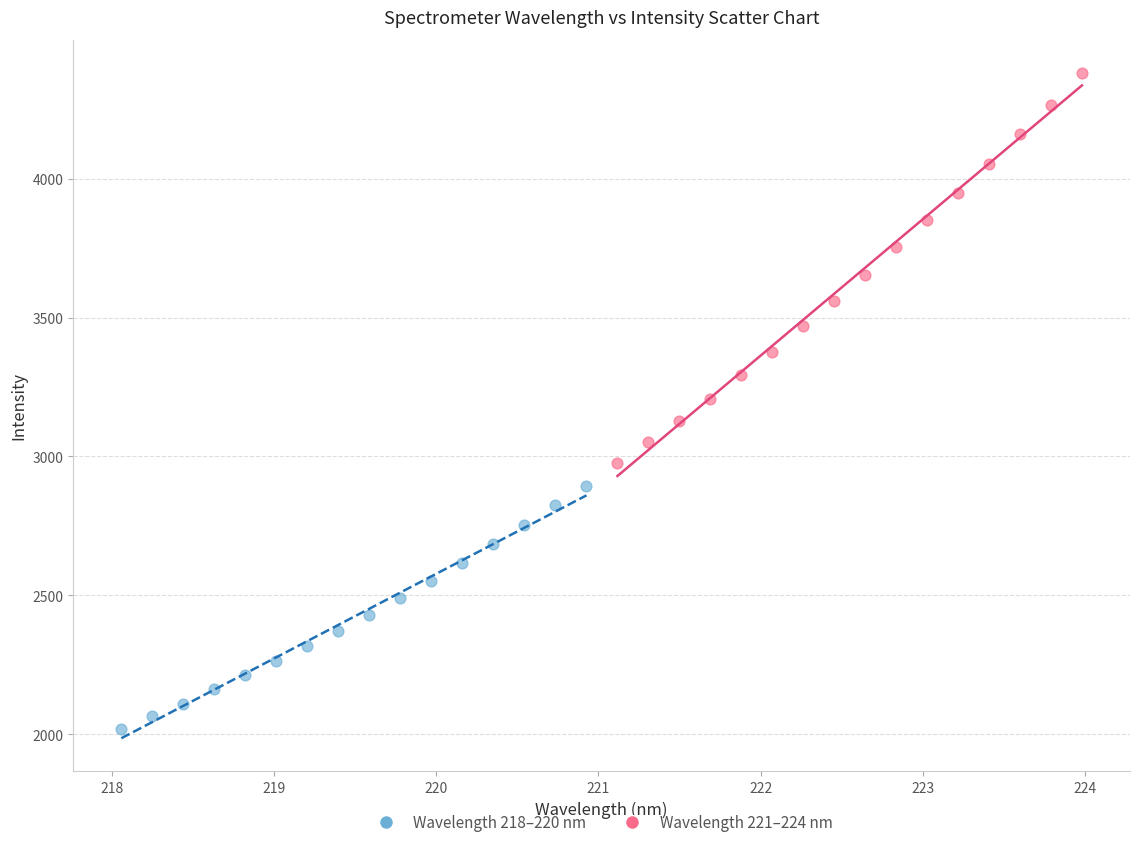

Which series has the largest Y range (max minus min)?

Wavelength 221–224 nm